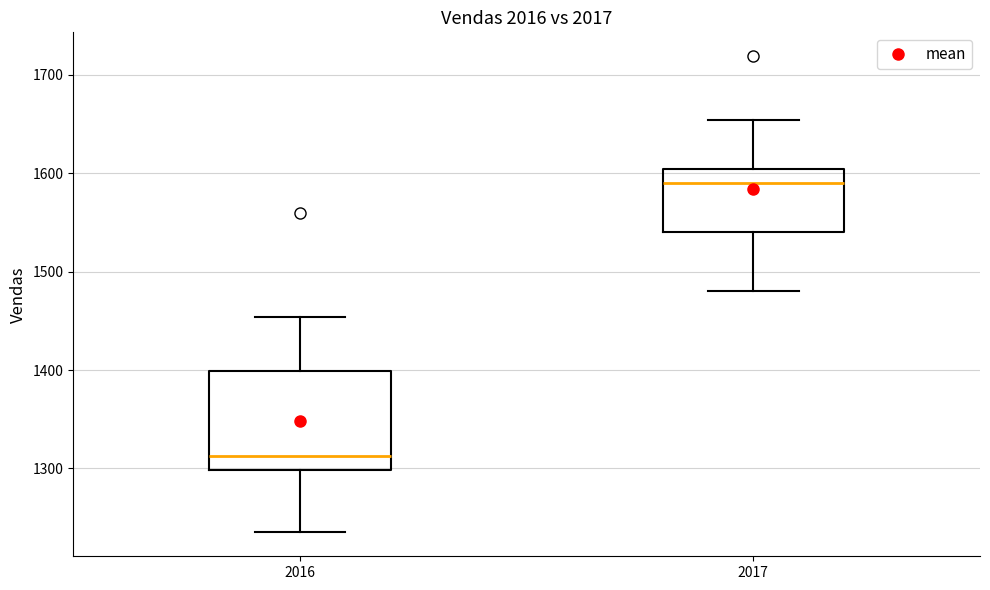

Where is the lower edge of the box at x = 2017 on the y-axis? The values are not printed on the chart, so give them approximately, as read against the axis.

1540